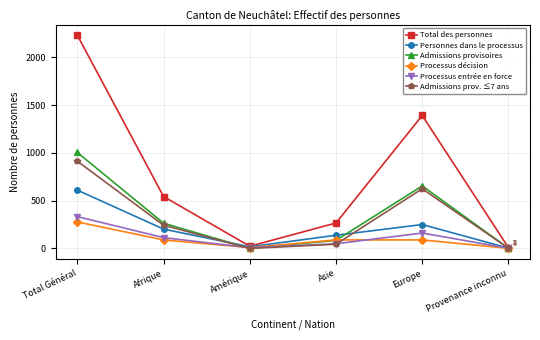

Which series has the widest spread of values?

Total des personnes